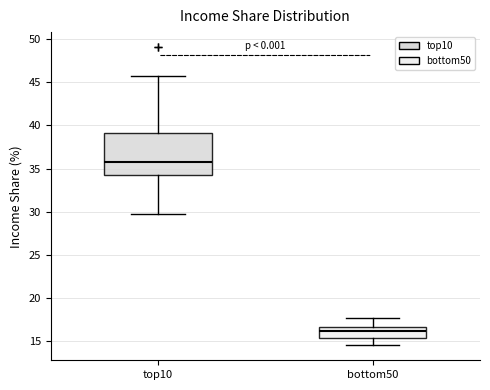

Reading left to right, transcribe this box plot: for each box, give where its median line is, the range the box spans, and where its two whiskers end, as read against the y-axis. The values are not printed on the chart, so give them approximately, as read against the axis.

top10: median 36.0, box 34.5 to 39.0, whiskers 29.5 to 45.5
bottom50: median 16.0, box 15.5 to 16.5, whiskers 14.5 to 17.5